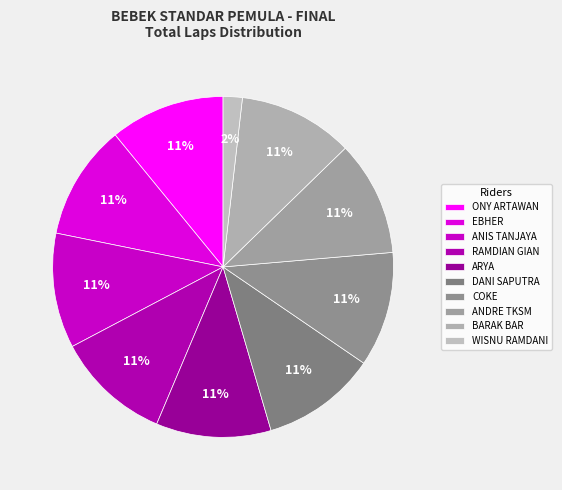

What is the smallest slice in the pie chart?

WISNU RAMDANI